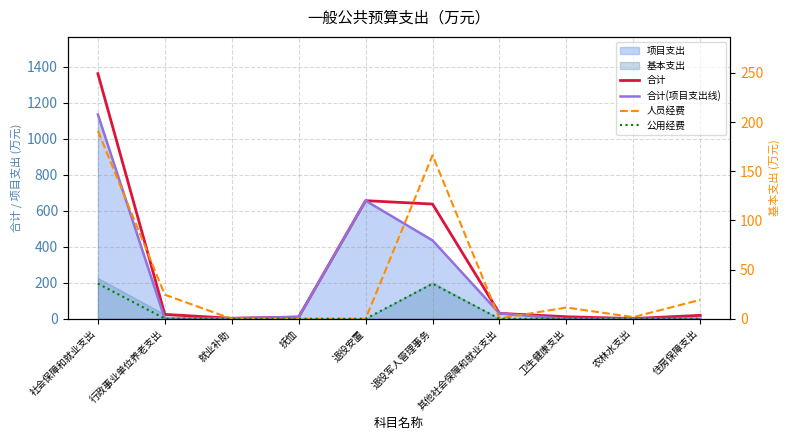

True or false: 合计 and 公用经费 intersect in this chart.

False